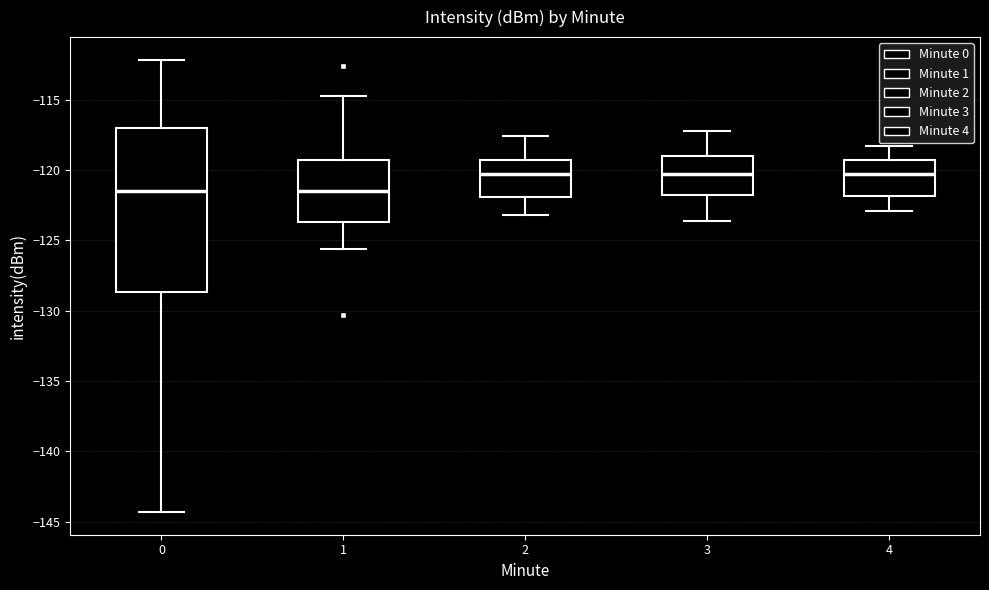

Comparing the boxes themselves (not the whiskers), which one is the tallest?

0